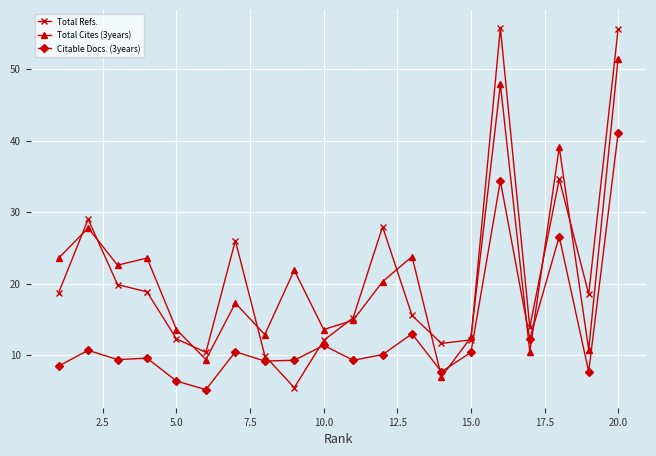

What is the value of the Total Refs. point at the 16th from the left?

55.8